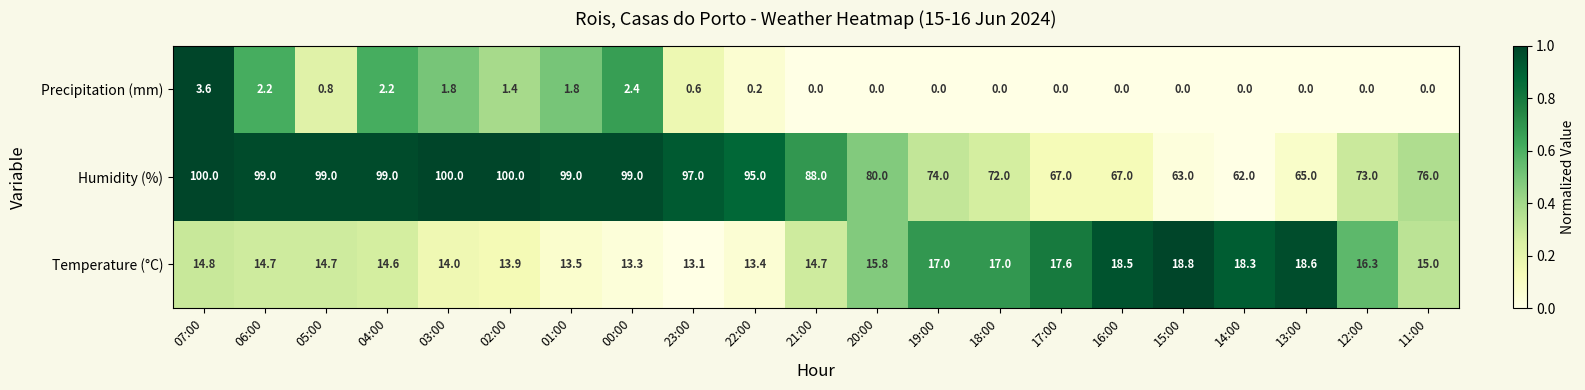

Rank the series at 18:00 from highest to lowest value.

Humidity (%), Temperature (°C), Precipitation (mm)